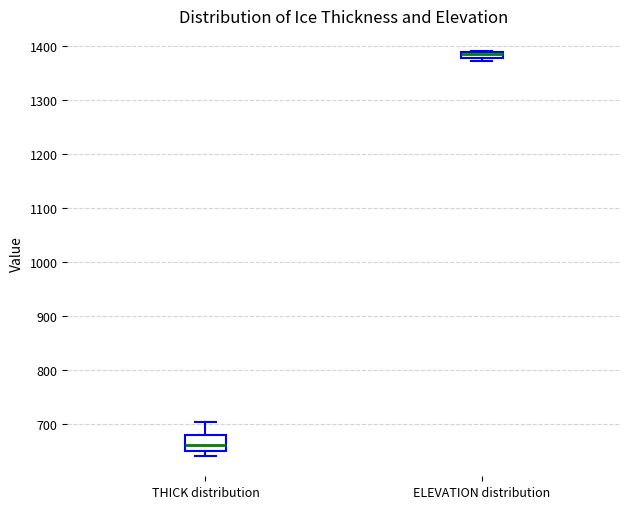

Where is the upper edge of the box for ELEVATION distribution on the y-axis? The values are not printed on the chart, so give them approximately, as read against the axis.

1390